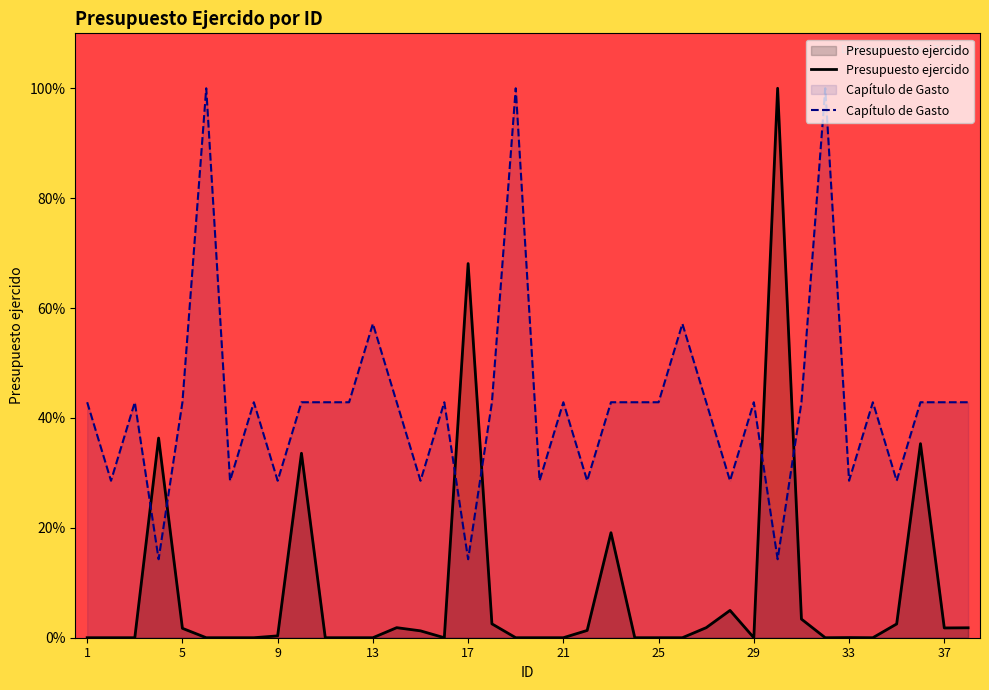

Which series has the largest range (max minus min)?

Presupuesto ejercido